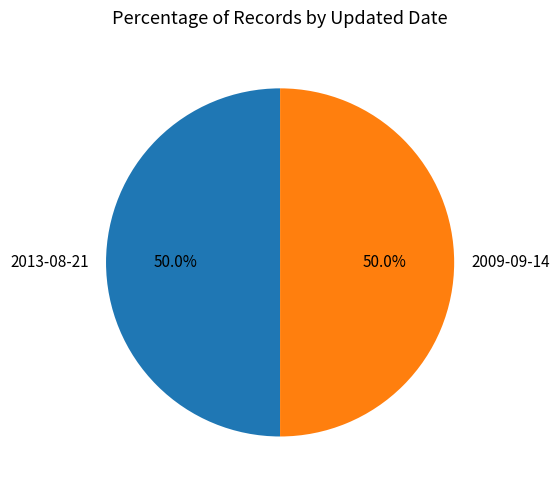

Is the sum of 2009-09-14 and 2013-08-21 greater than half?

Yes